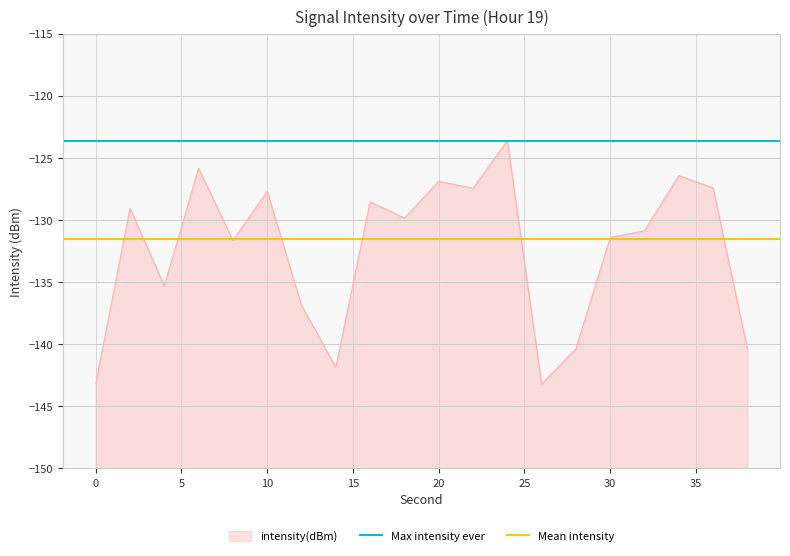

What is the lowest value of the intensity(dBm) series?

-143.2